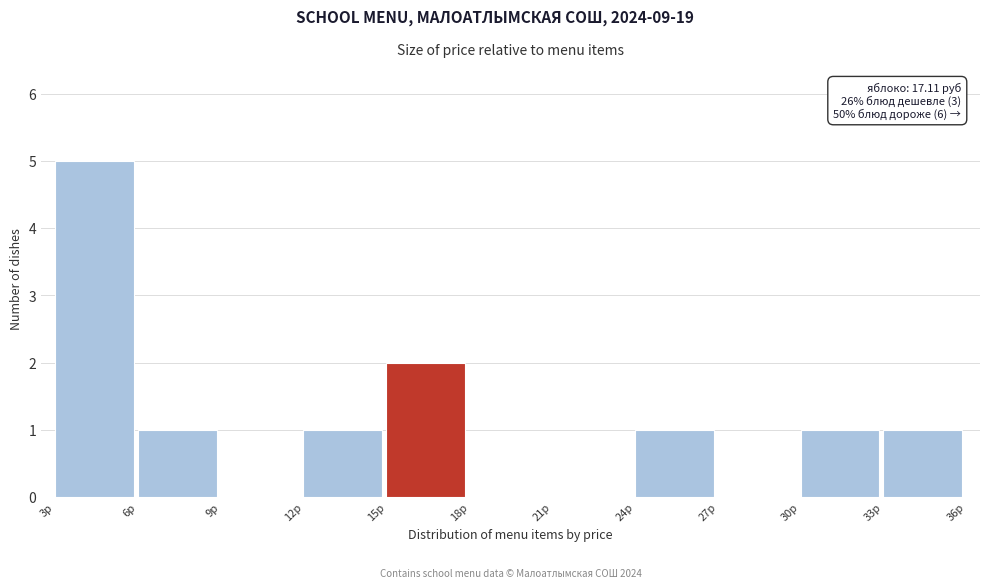

Which range on the x-axis has the tallest bar?

3 to 6